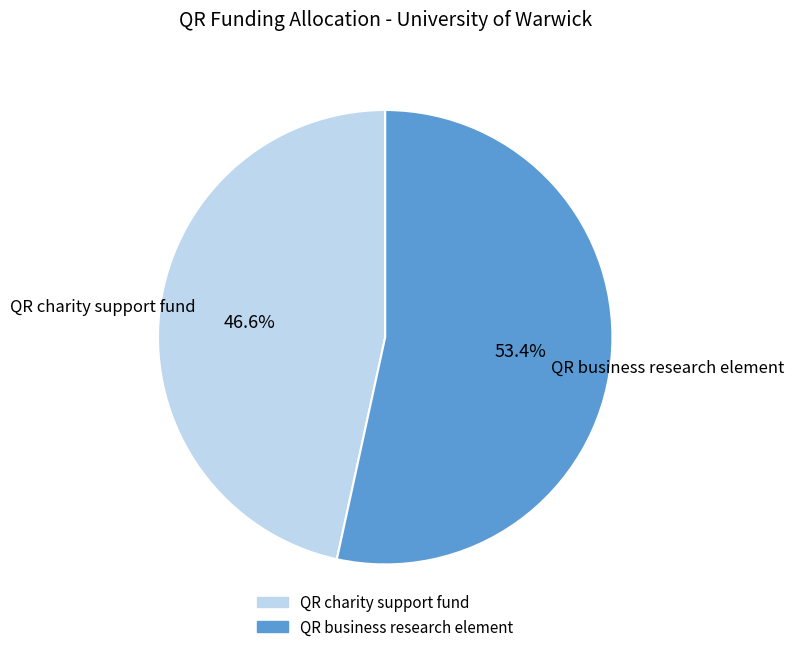

Does any single category account for the majority?

Yes